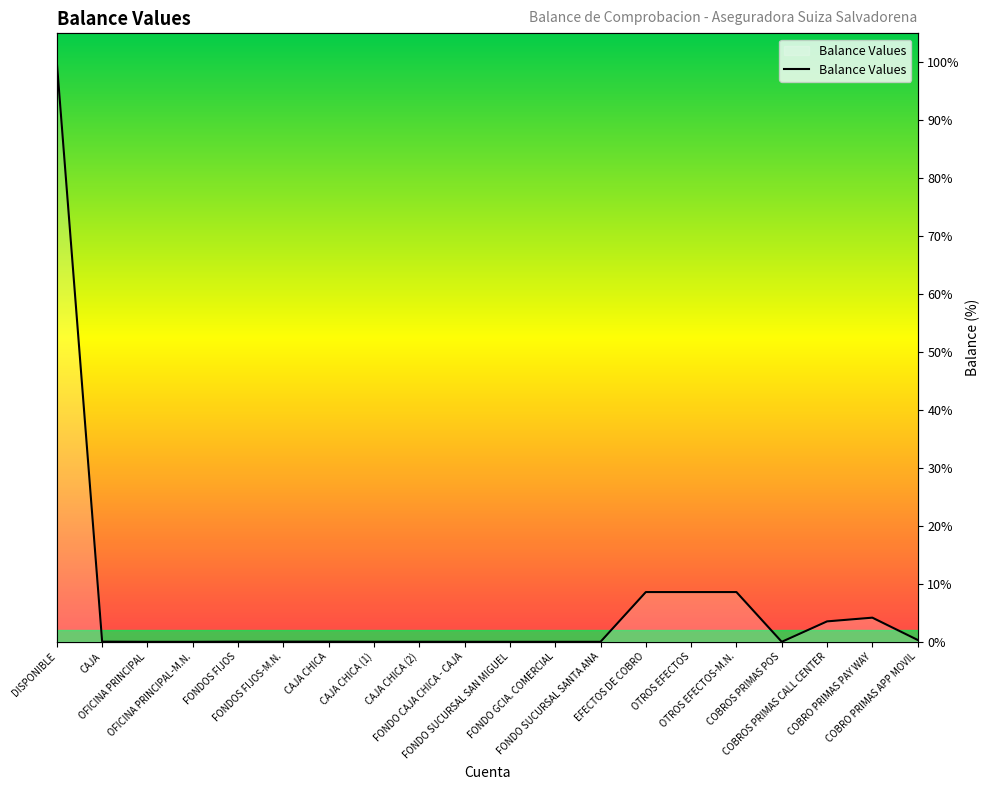

How many data points does each series have?

20